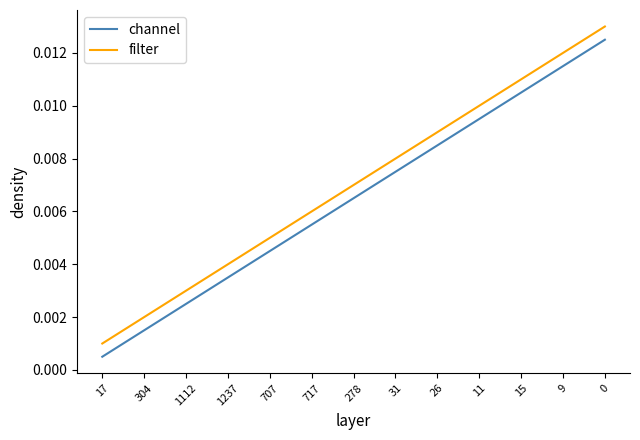

True or false: filter and channel intersect in this chart.

False